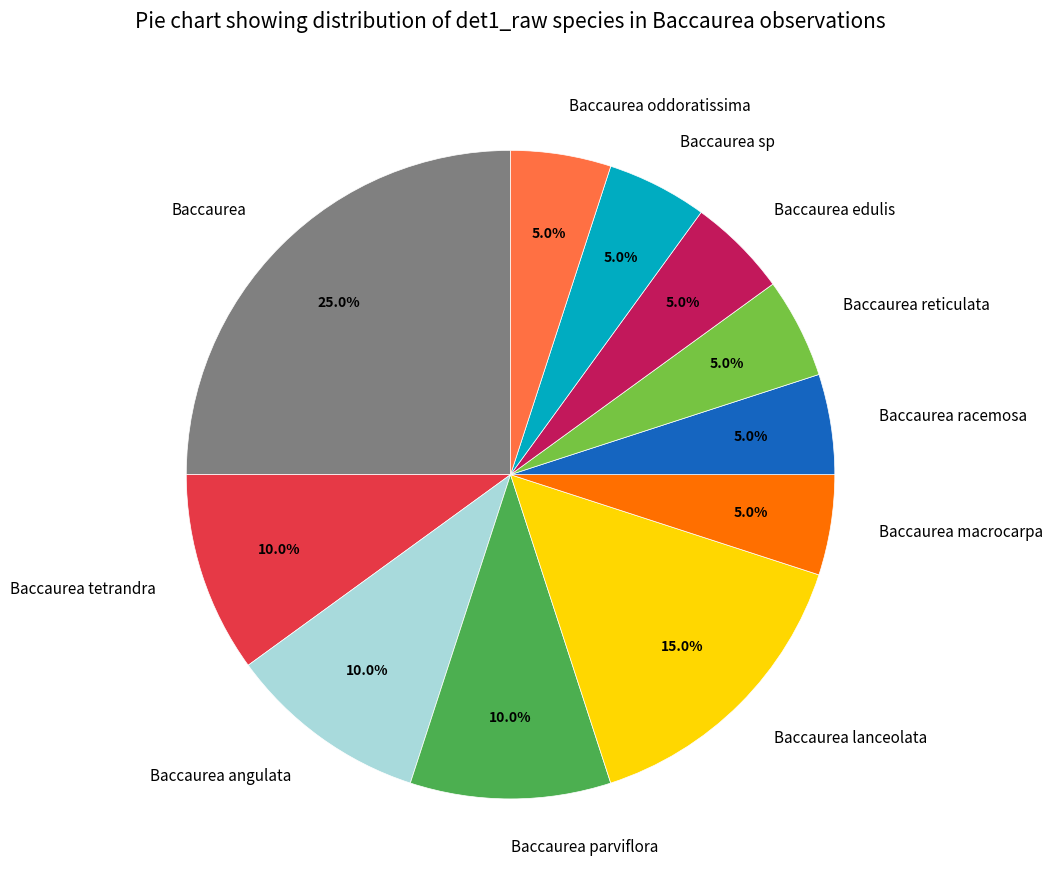

What is the largest slice in the pie chart?

Baccaurea